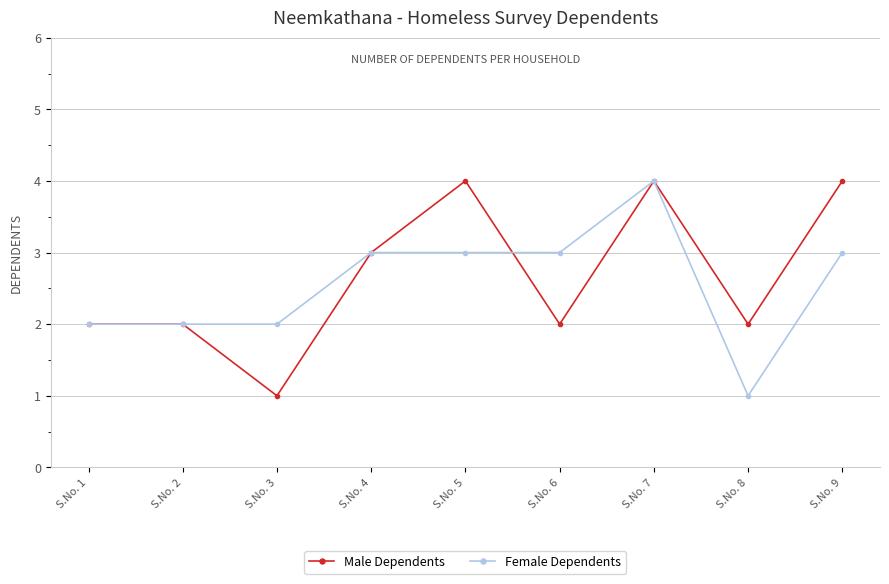

Which series changed the most between S.No. 4 and S.No. 6?

Male Dependents